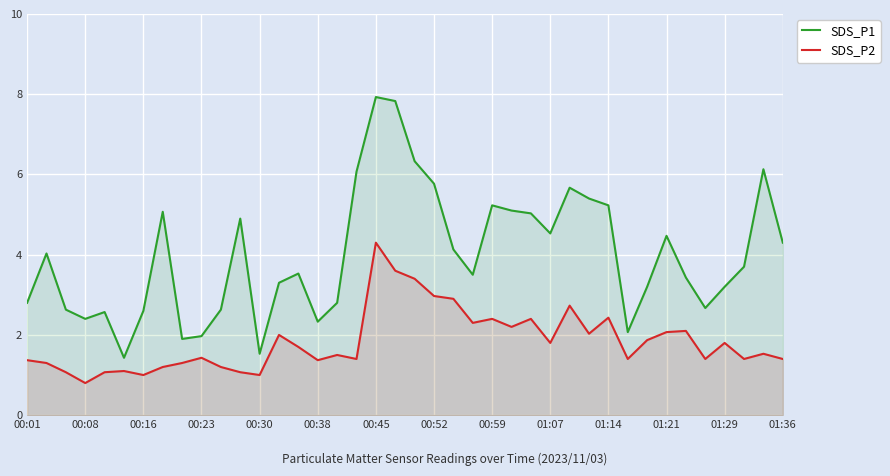

How many categories are shown in the chart?

40